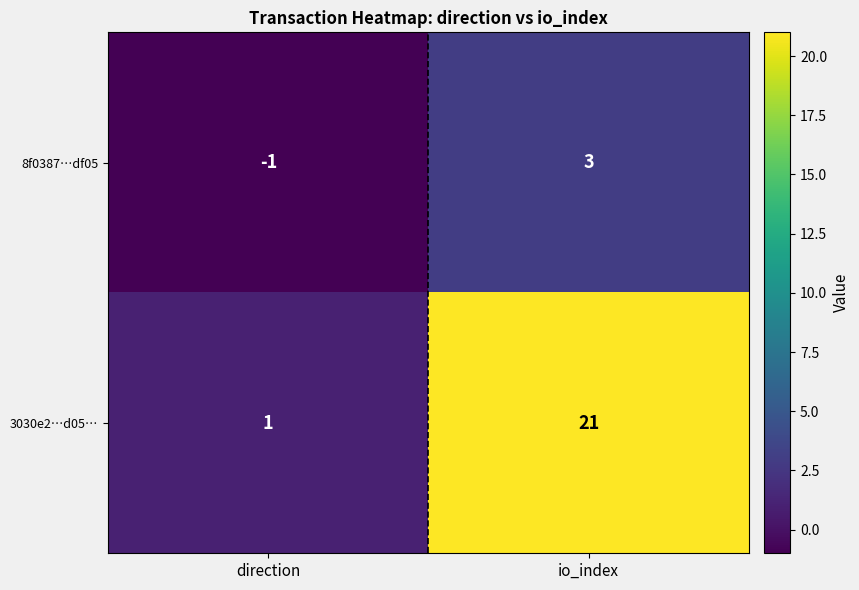

Reading left to right, list all the values displayed in this chart.

8f0387…df05: direction=-1	io_index=3
3030e2…d05…: direction=1	io_index=21